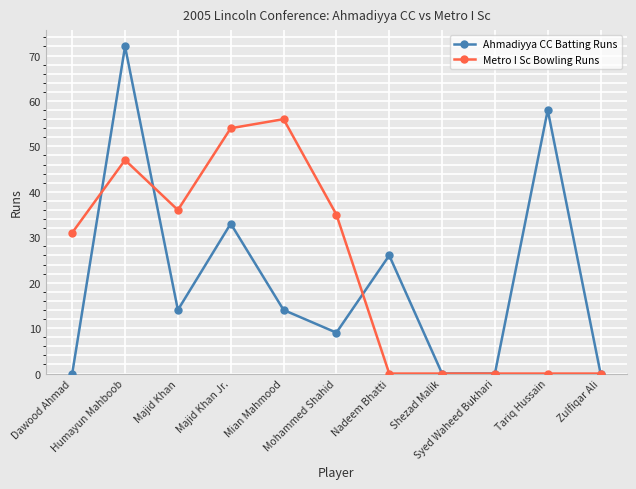

List the series in order of their peak value, highest first.

Ahmadiyya CC Batting Runs, Metro I Sc Bowling Runs